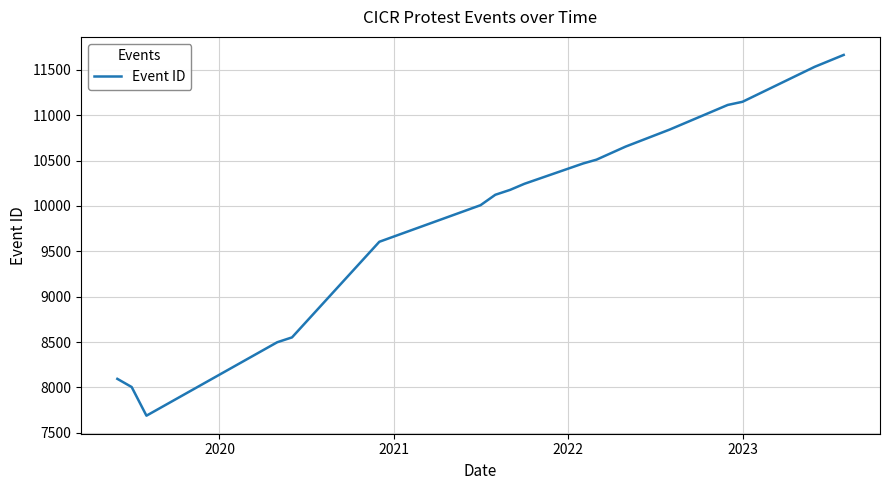

How many lines are shown in the chart?

1